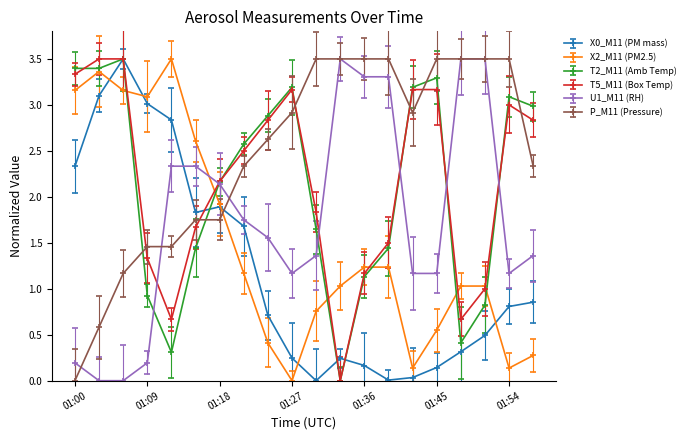

How many lines are shown in the chart?

6